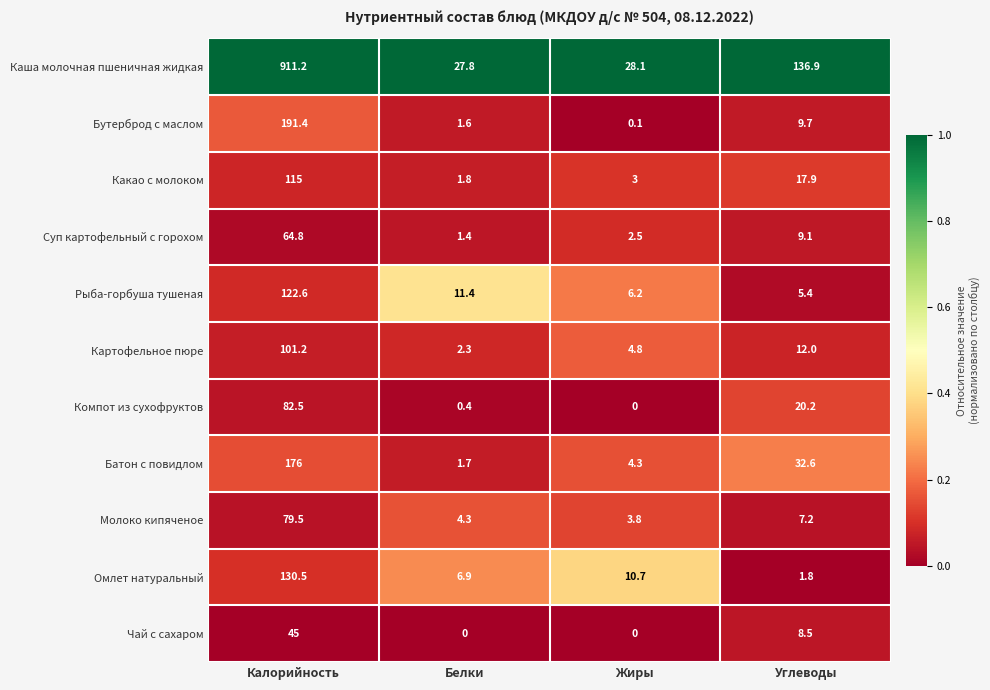

Between Калорийность and Жиры, which series saw the biggest shift?

Каша молочная пшеничная жидкая